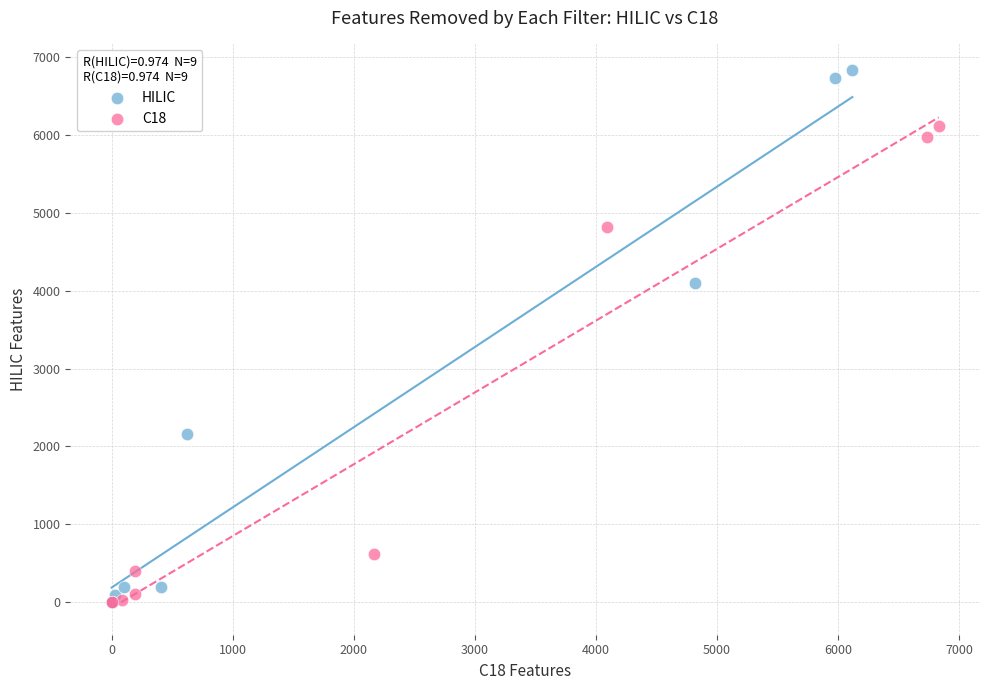

Which series has the widest spread of Y values?

HILIC